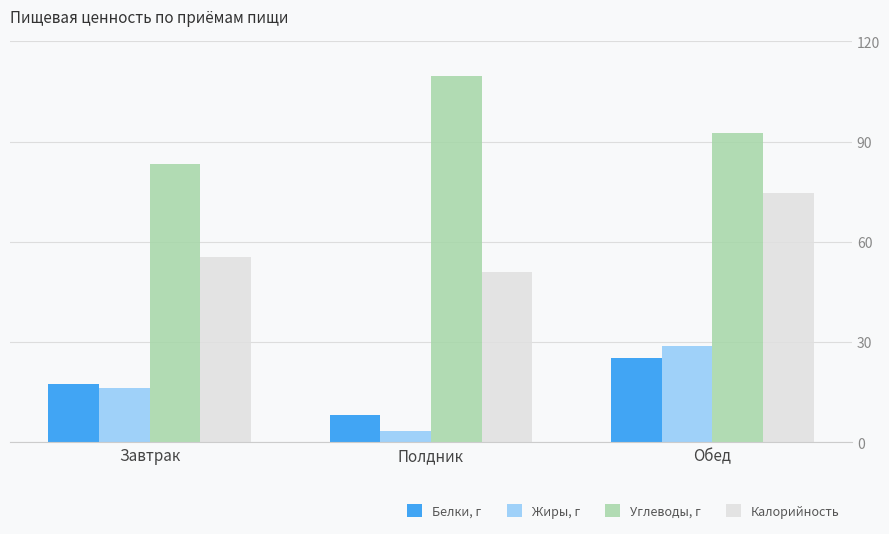

At which label is Белки, г closest to 16?

Завтрак